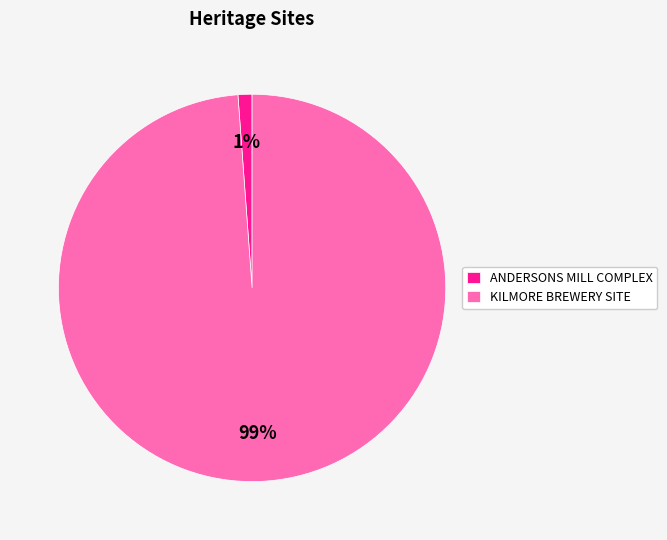

Which slice is the smallest?

ANDERSONS MILL COMPLEX